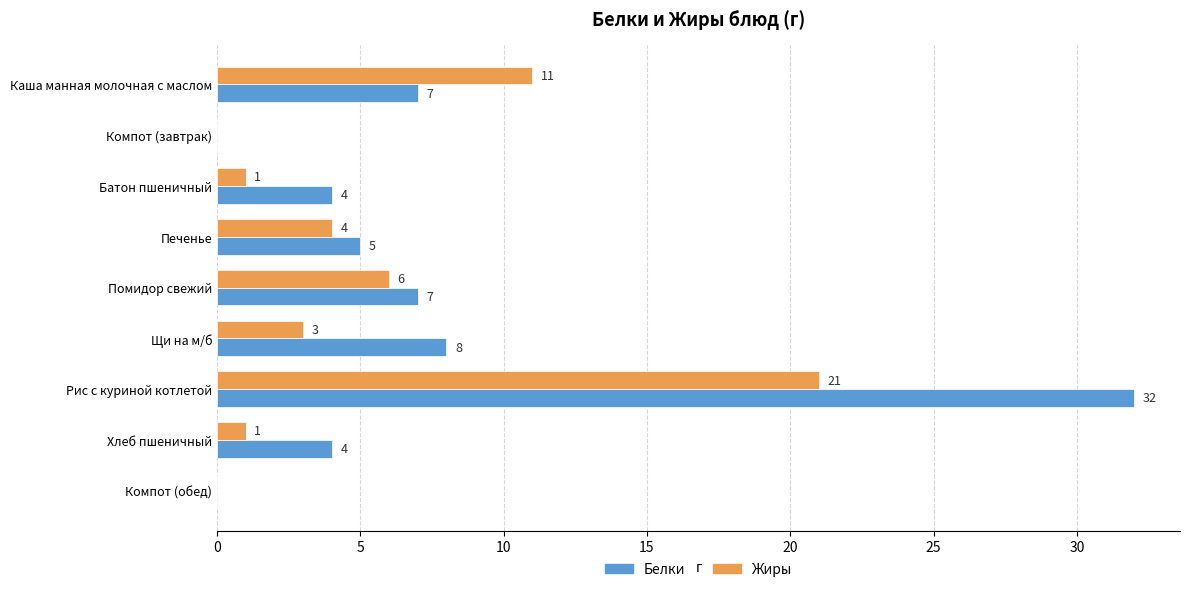

At which label is Белки closest to 16?

Щи на м/б